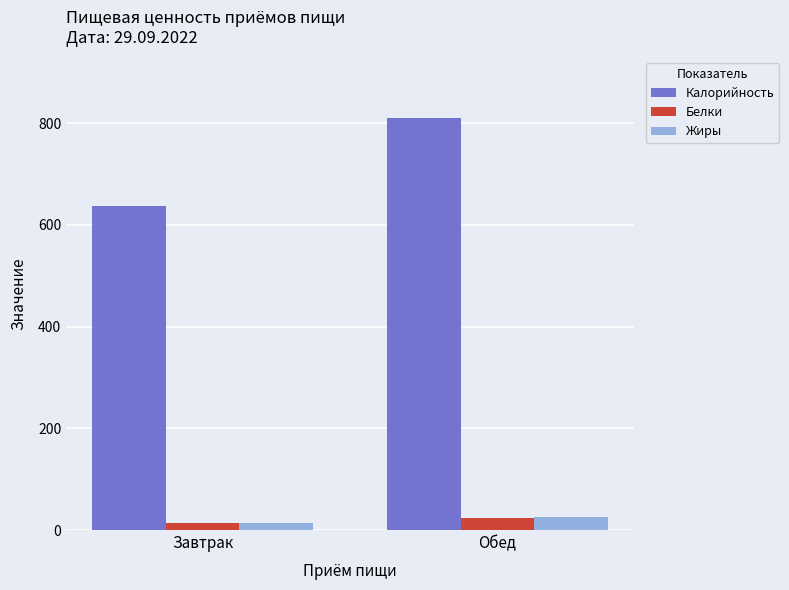

Rank the categories by Жиры value from lowest to highest.

Завтрак, Обед